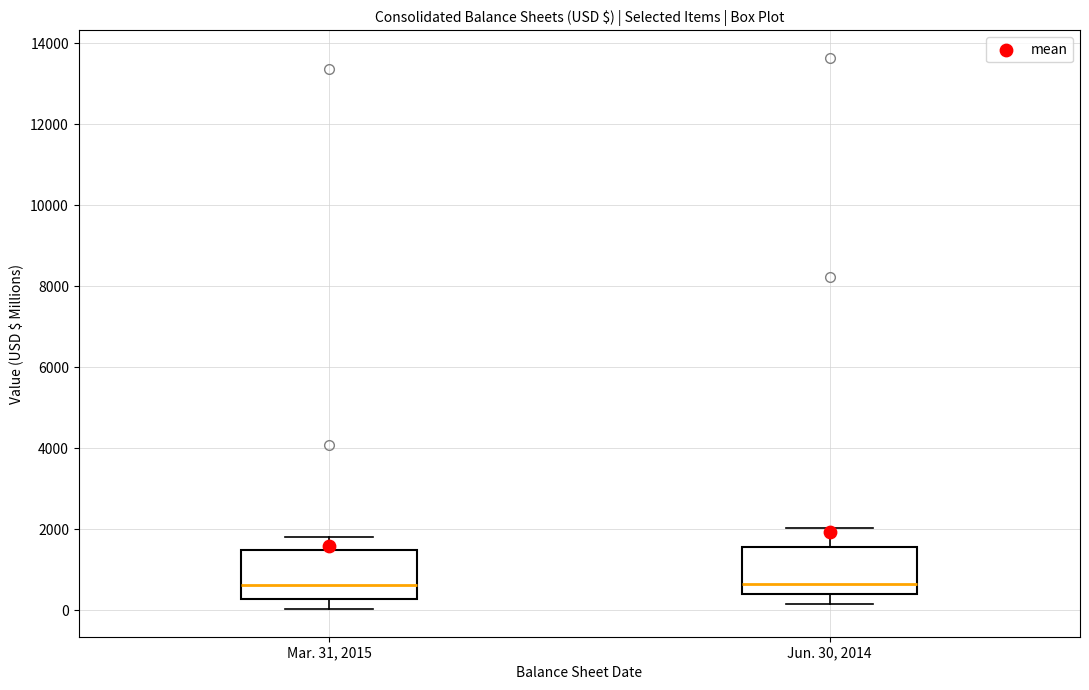

Reading left to right, read every box against the y-axis: the position of its median line, the range the box covers, and the ends of its whiskers. The values are not printed on the chart, so give them approximately, as read against the axis.

Mar. 31, 2015: median 600, box 200 to 1400, whiskers 0 to 1800
Jun. 30, 2014: median 600, box 400 to 1600, whiskers 200 to 2000